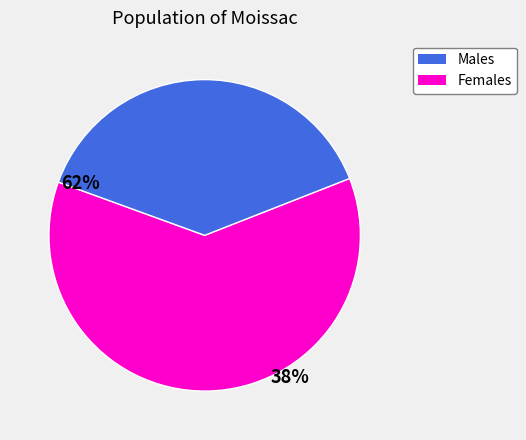

Is there any slice that represents more than half of the pie?

Yes